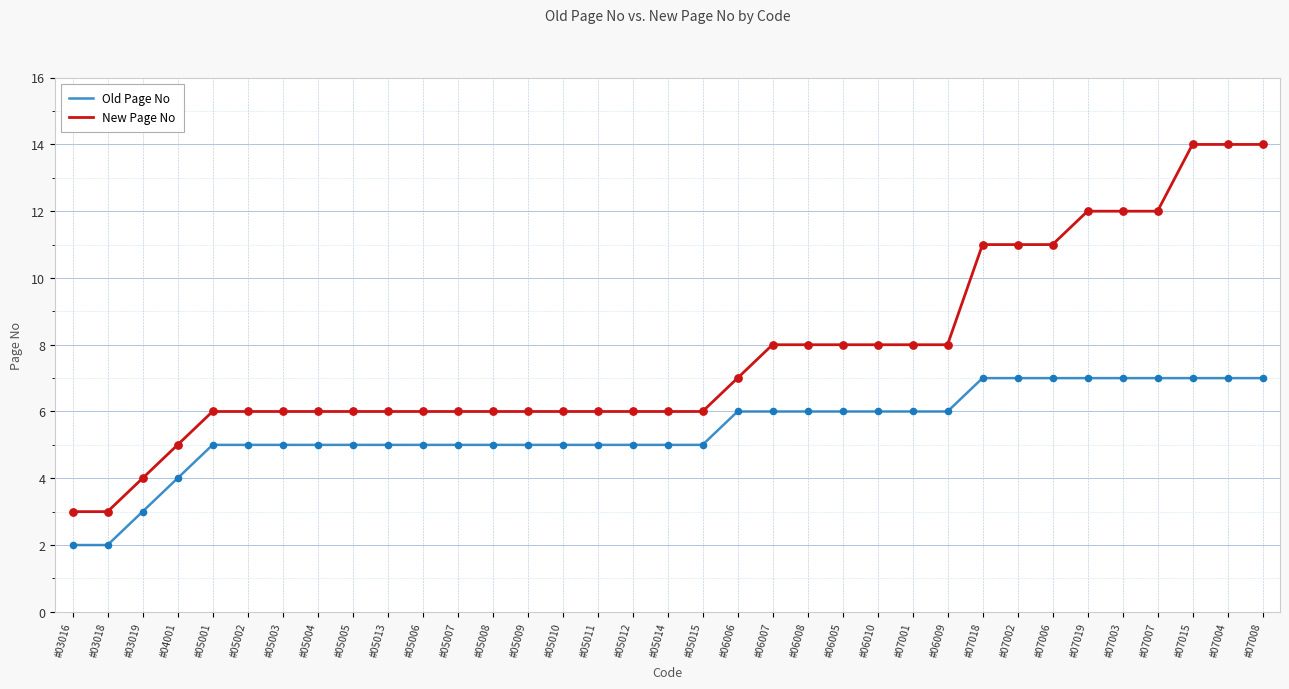

At how many categories does at least one series exceed 10?

9